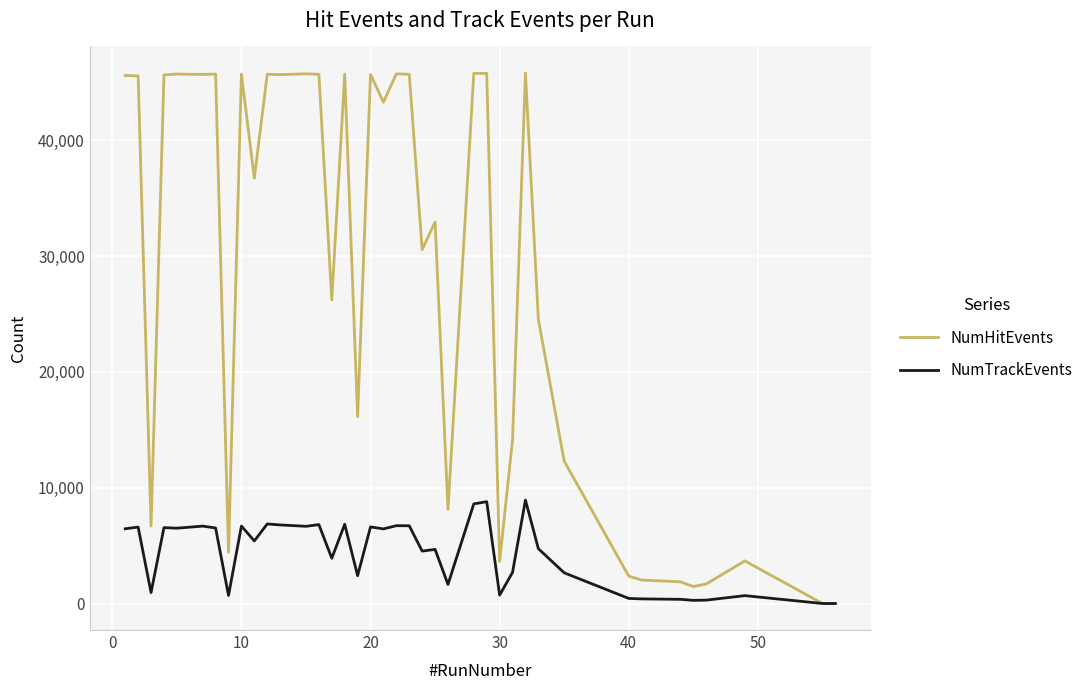

How many lines are shown in the chart?

2